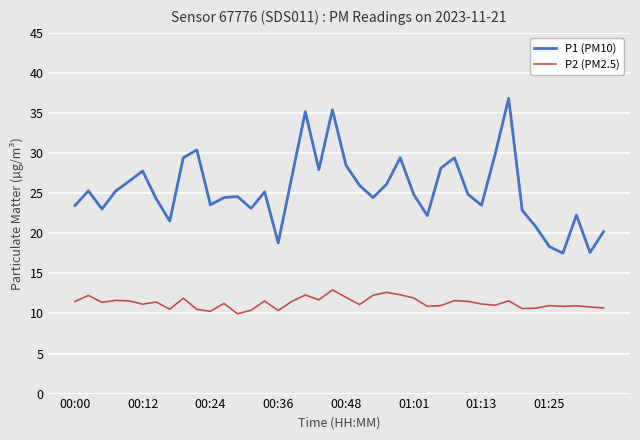

What is the maximum value for P2 (PM2.5)?

12.9